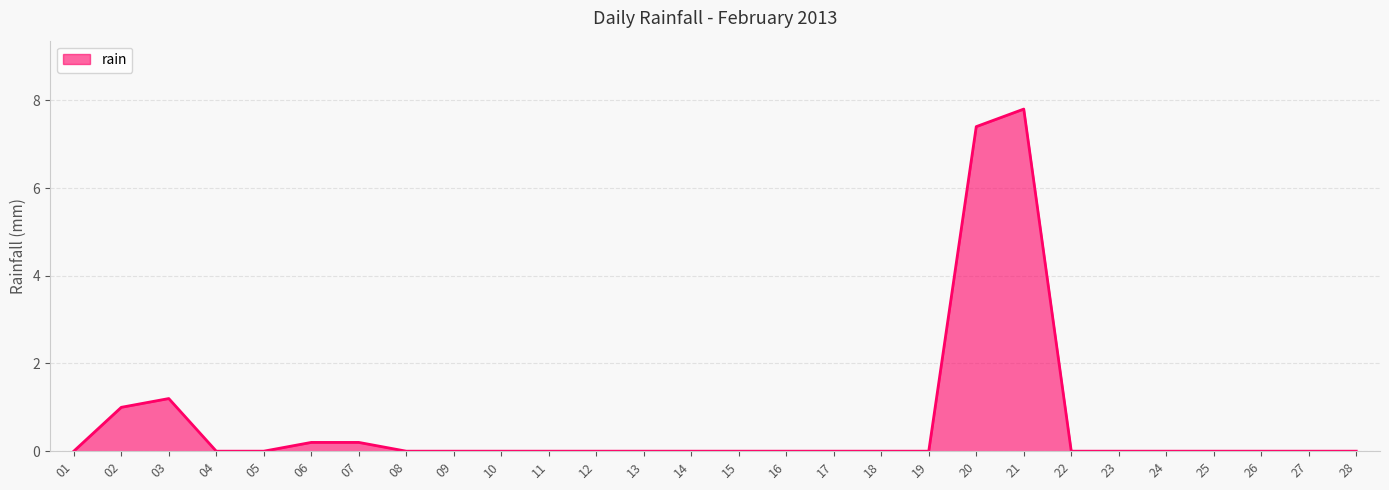

Is it true that the value at 15 is 0.0?

True